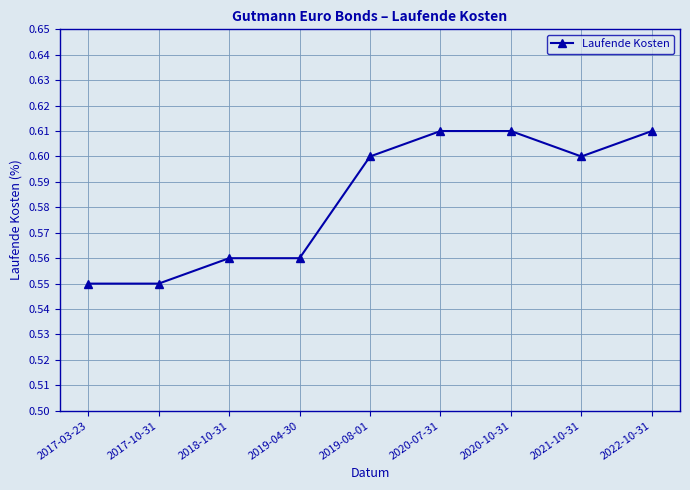

What position from the right is 2018-10-31?

7